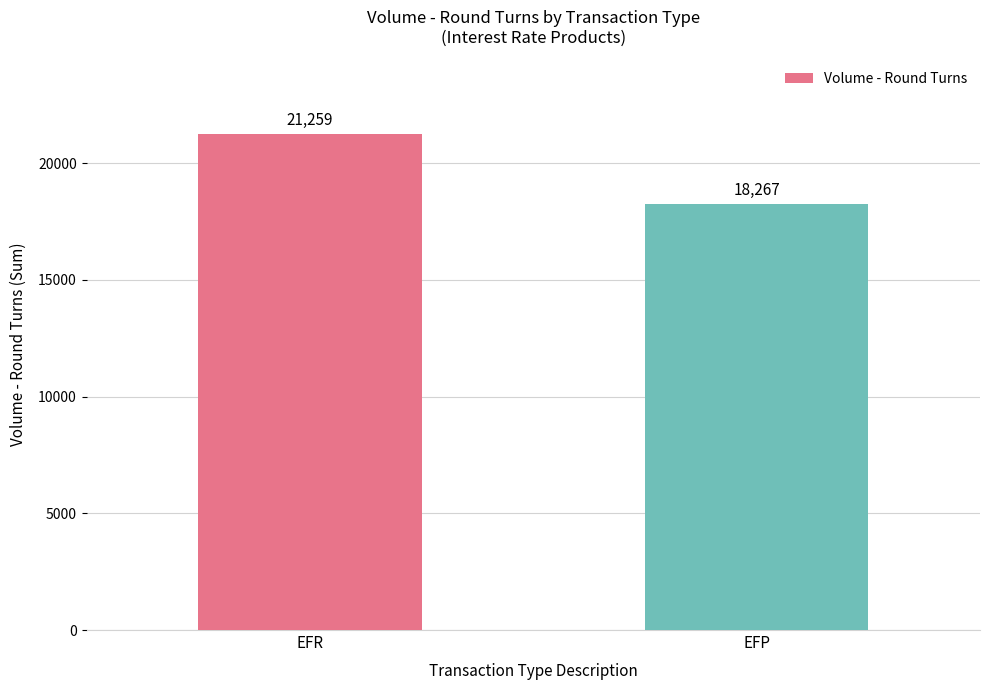

How many values are below 21259?

1